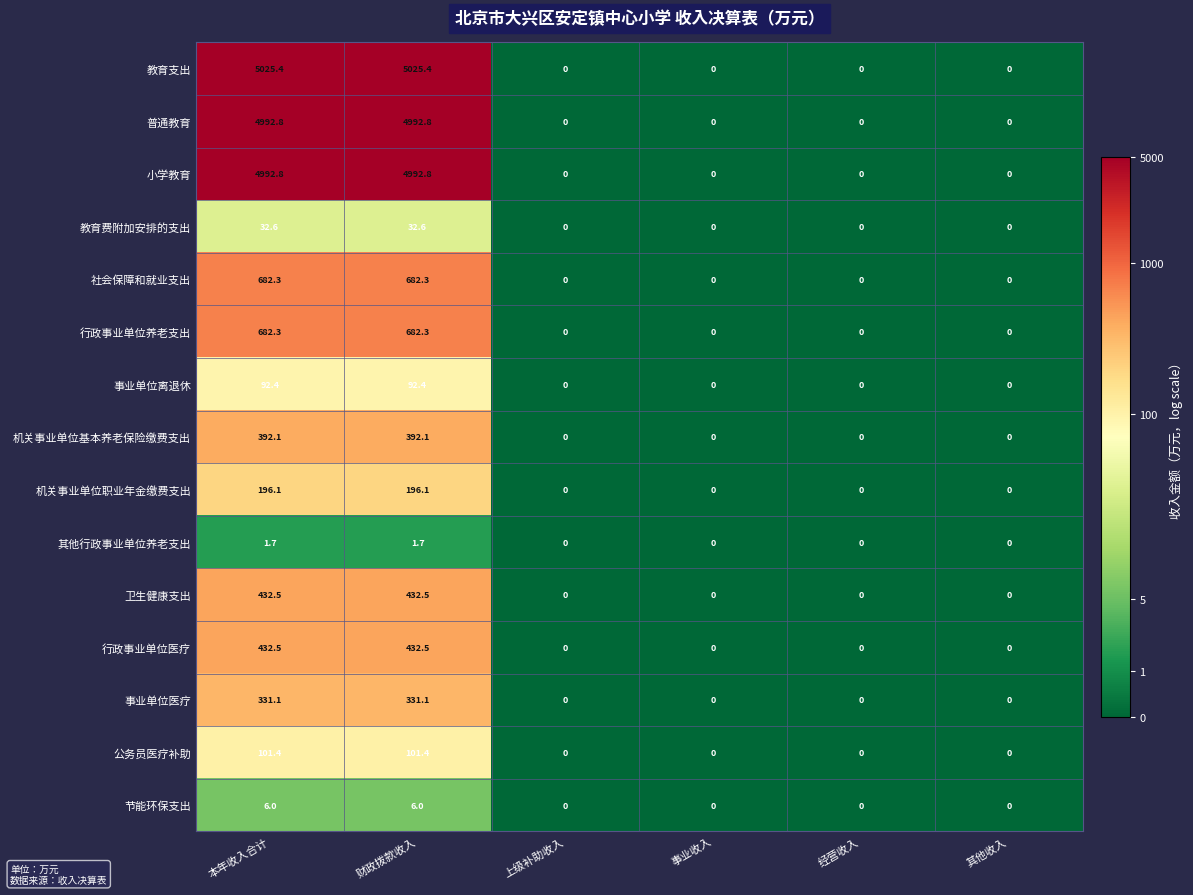

What is the maximum value shown in the chart?

5025.4